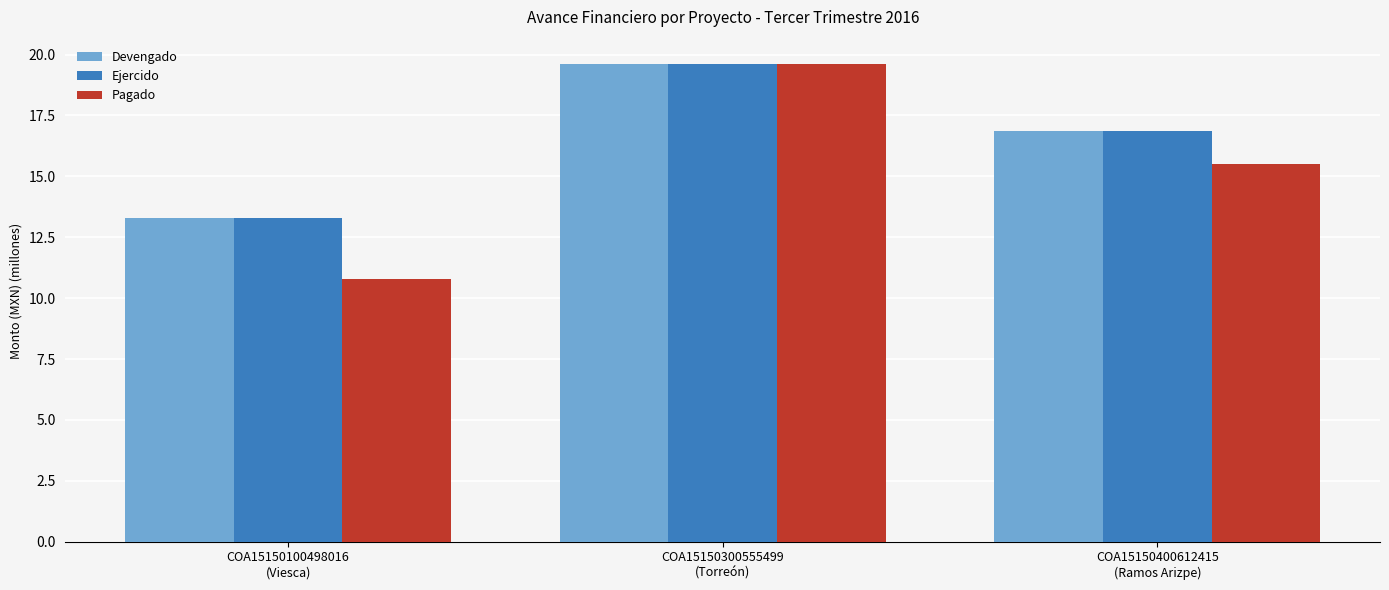

Where is Pagado nearest to the value 15?

COA15150400612415
(Ramos Arizpe)